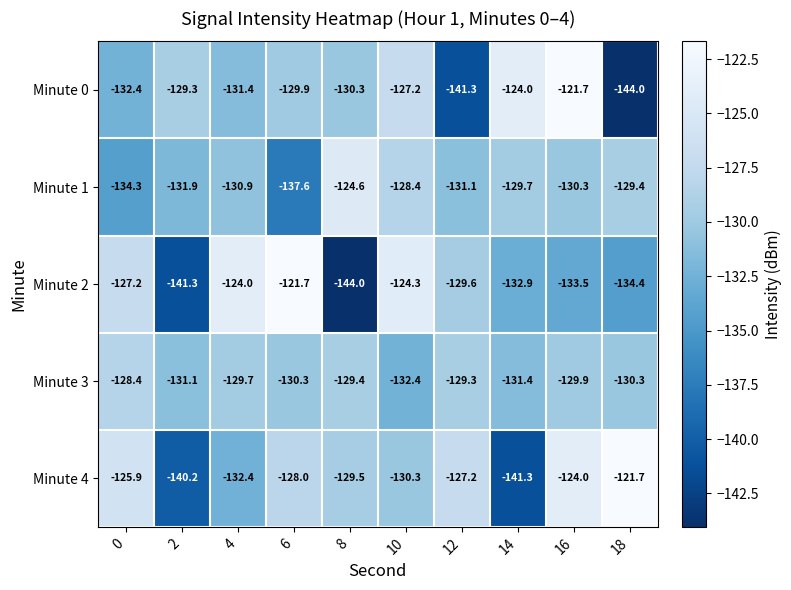

What is the average value of the Minute 1 series?

-130.8